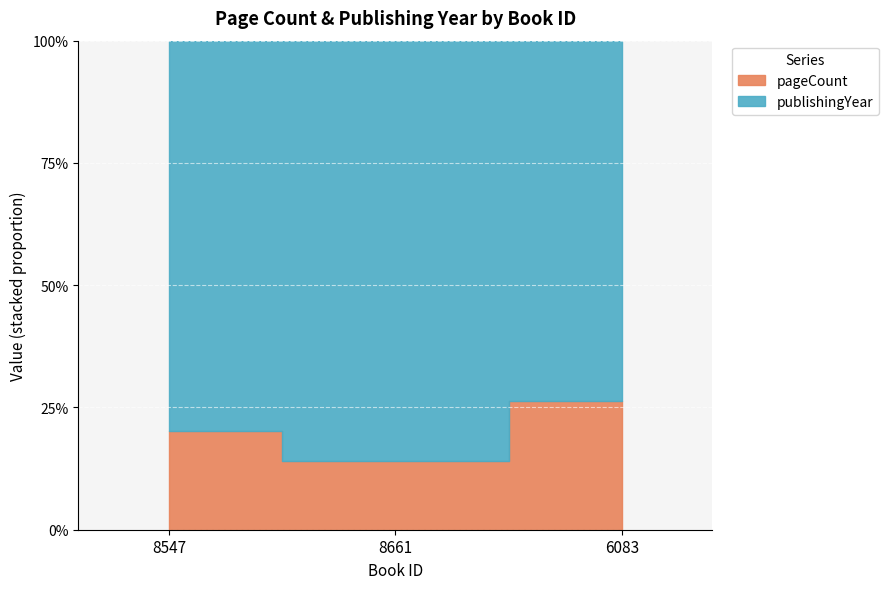

Reading left to right, list all the values displayed in this chart.

0.2	0.1	0.3